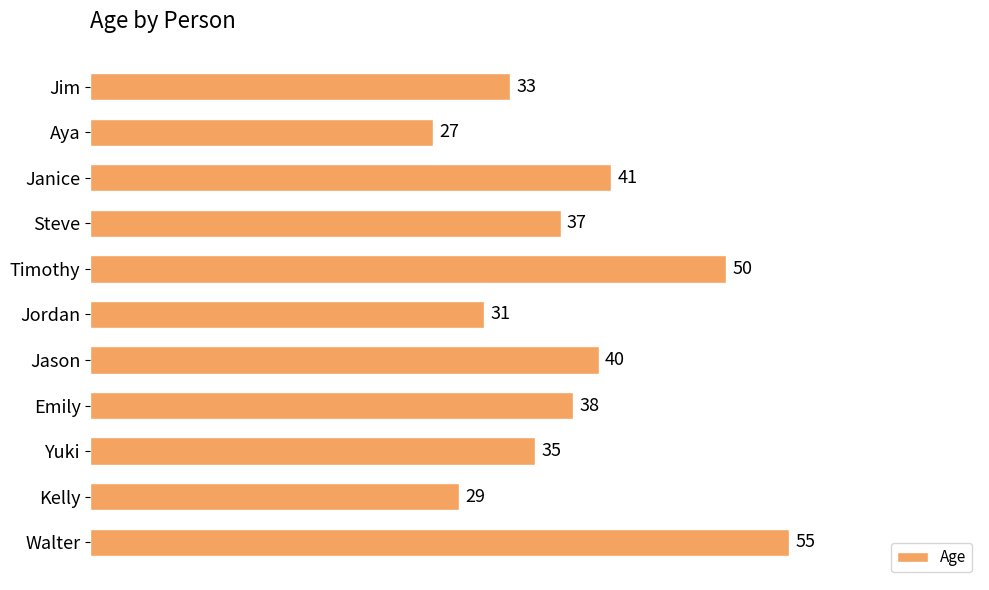

Where is the data nearest to the value 41?

Janice